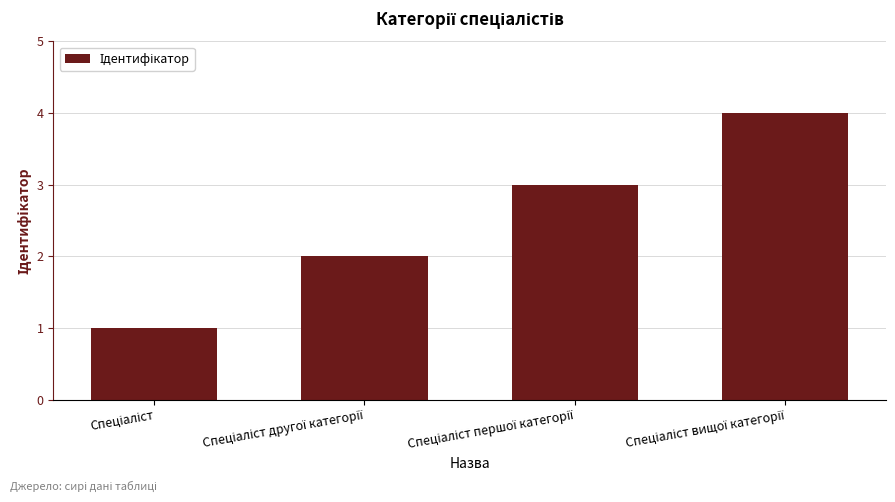

What is the value of the 2nd bar from the left?

2